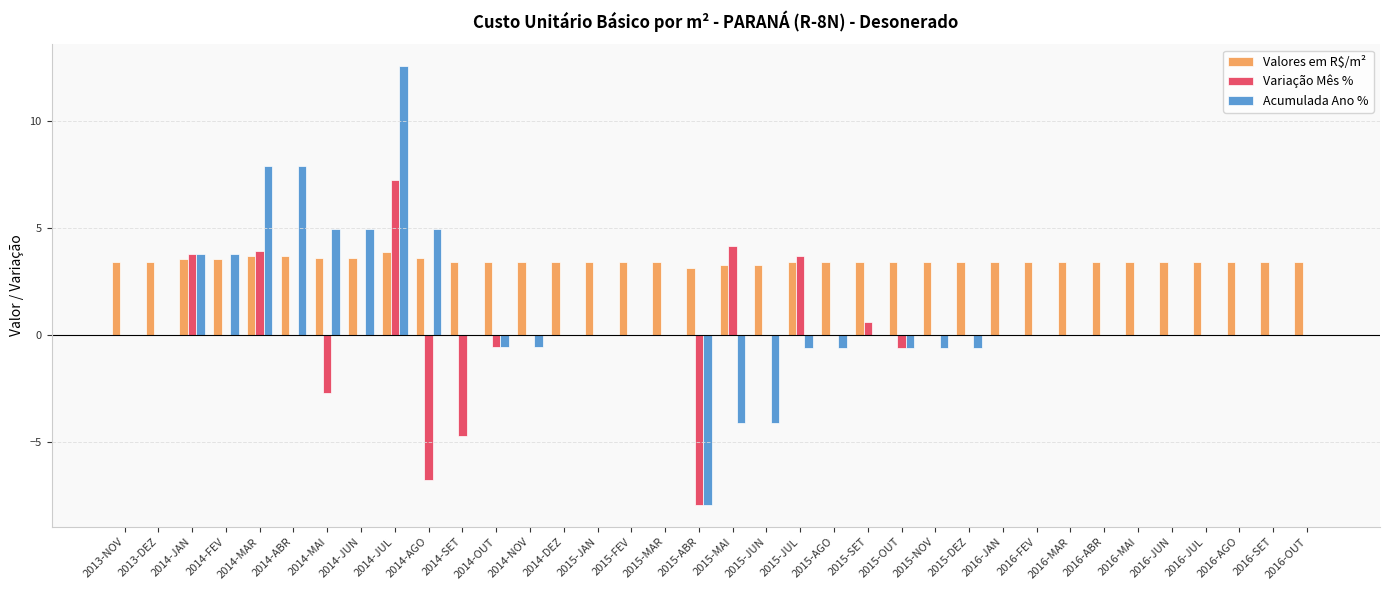

What is the total value across all series at 2015-JUN?

-0.8